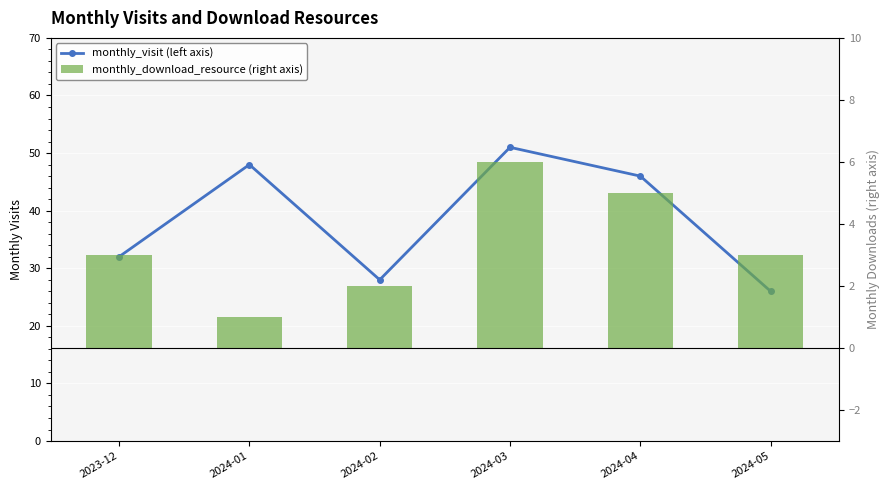

The monthly_download_resource series shows 5 at 2024-05. True or false?

False